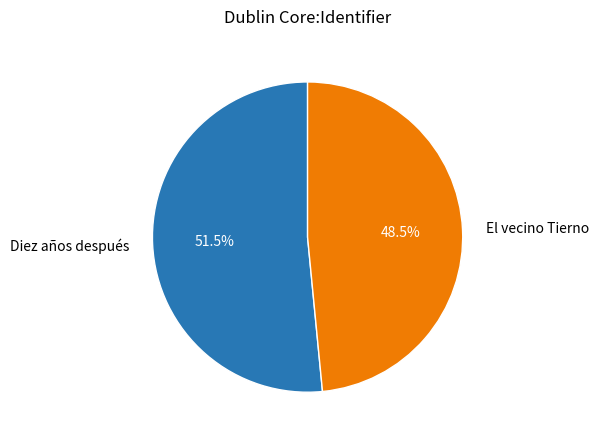

To the nearest percent, what is the difference between the El vecino Tierno and Diez años después slice percentages?

3%